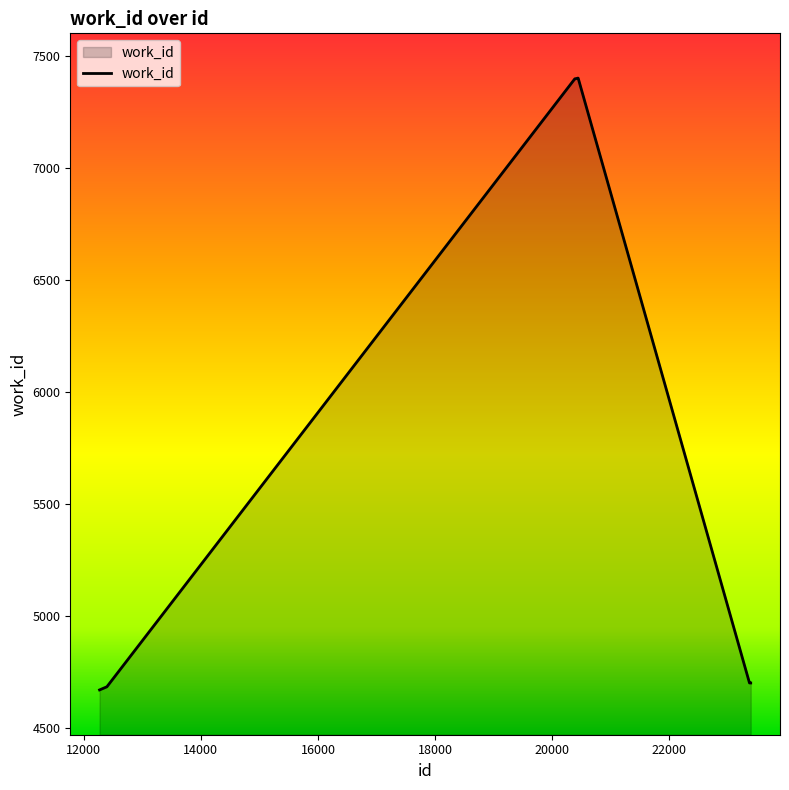

Does the chart have visible grid lines?

No